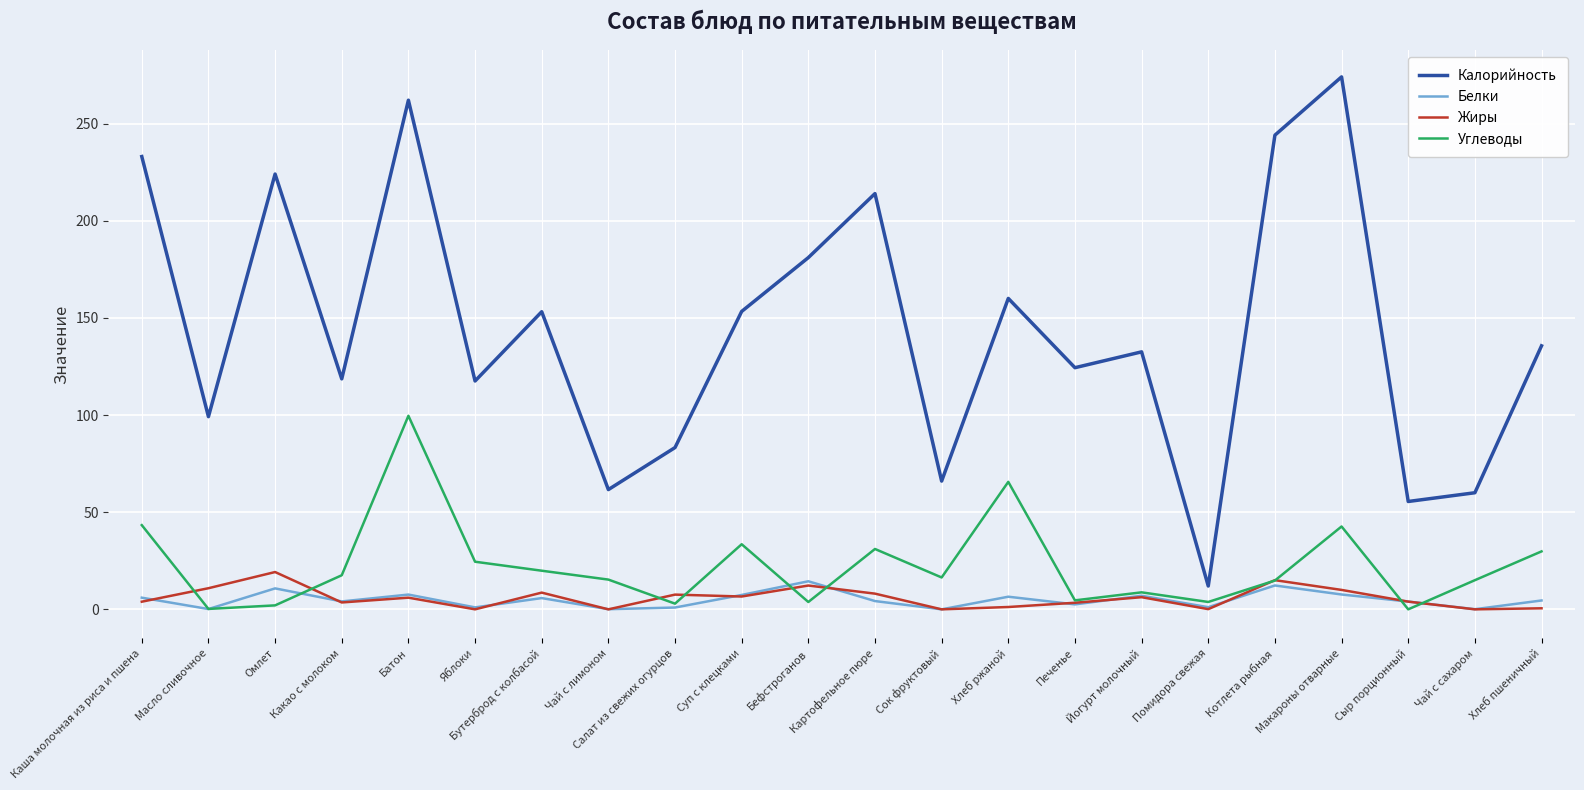

True or false: Калорийность and Углеводы intersect in this chart.

False